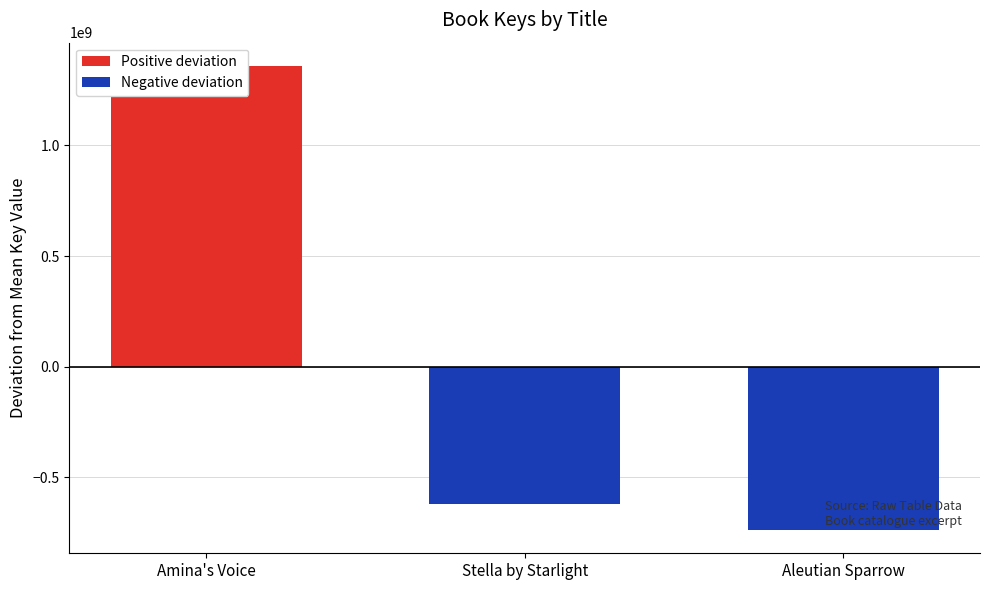

Reading right to left, transcribe all the data shown in this chart.

Positive deviation: Aleutian Sparrow=0.0	Stella by Starlight=0.0	Amina's Voice=1359422692.7
Negative deviation: Aleutian Sparrow=-737882424.3	Stella by Starlight=-621540268.3	Amina's Voice=0.0